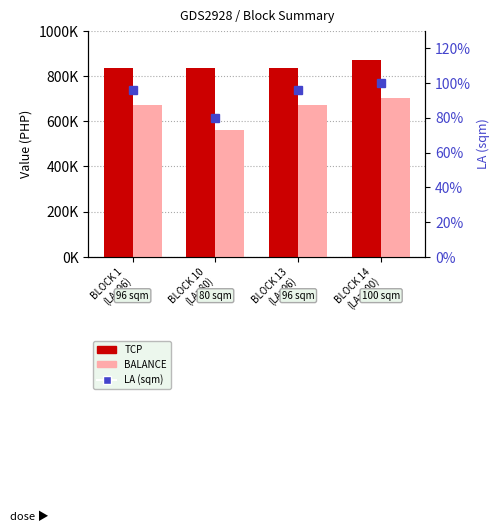

How many groups of bars are there?

4